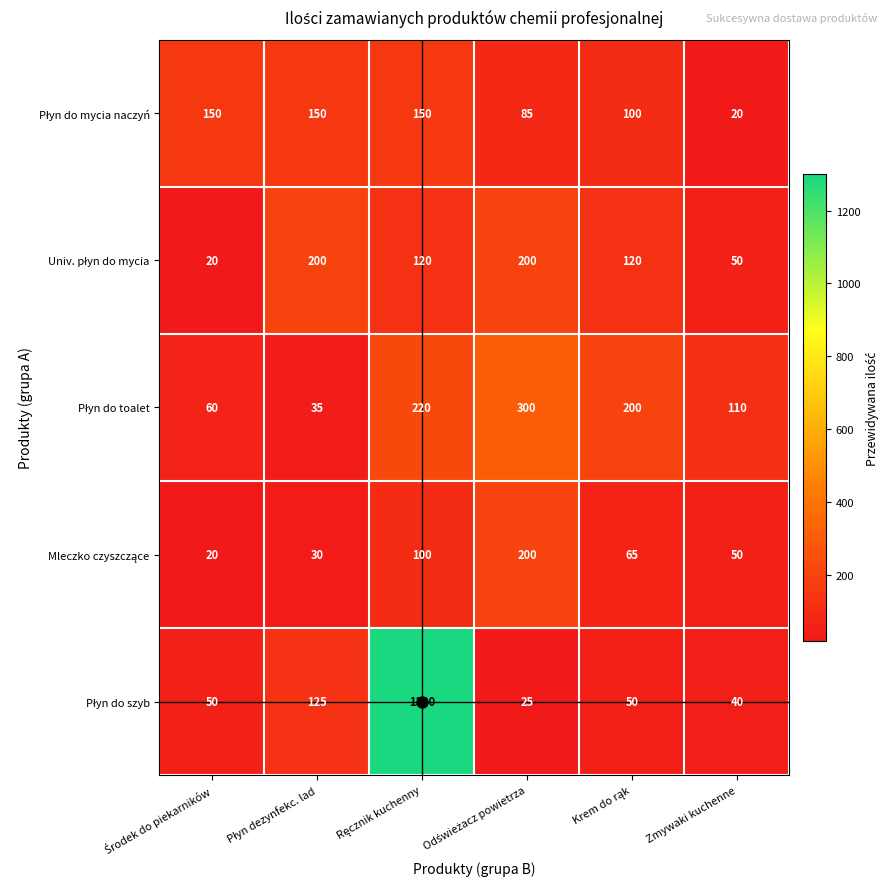

At how many categories does at least one series exceed 41?

6